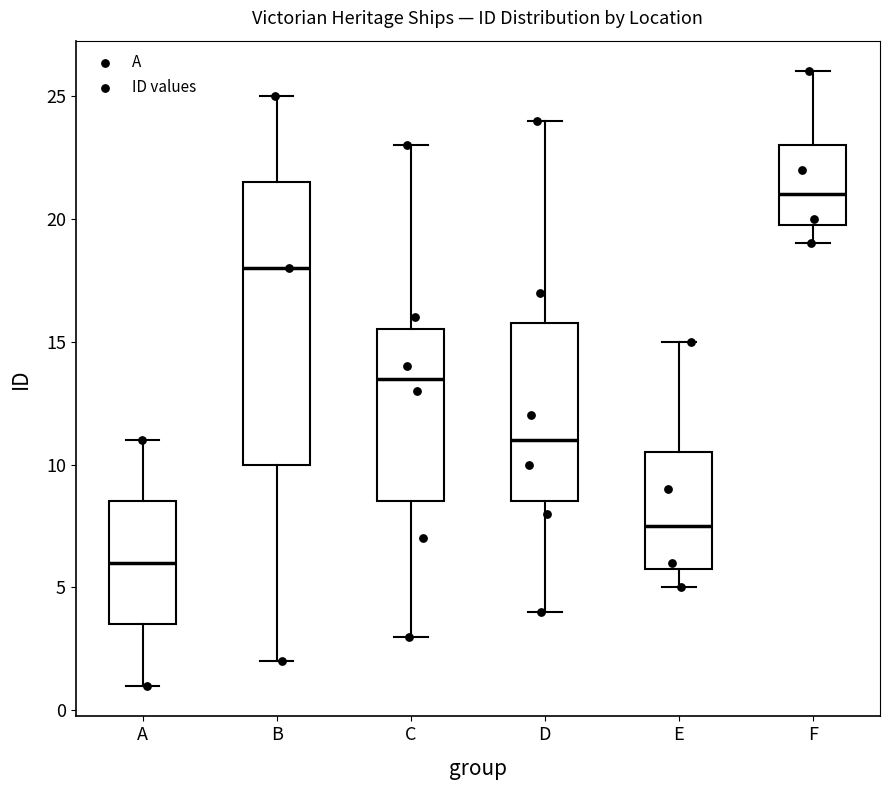

Where is the lower edge of the box for B on the y-axis? The values are not printed on the chart, so give them approximately, as read against the axis.

10.0